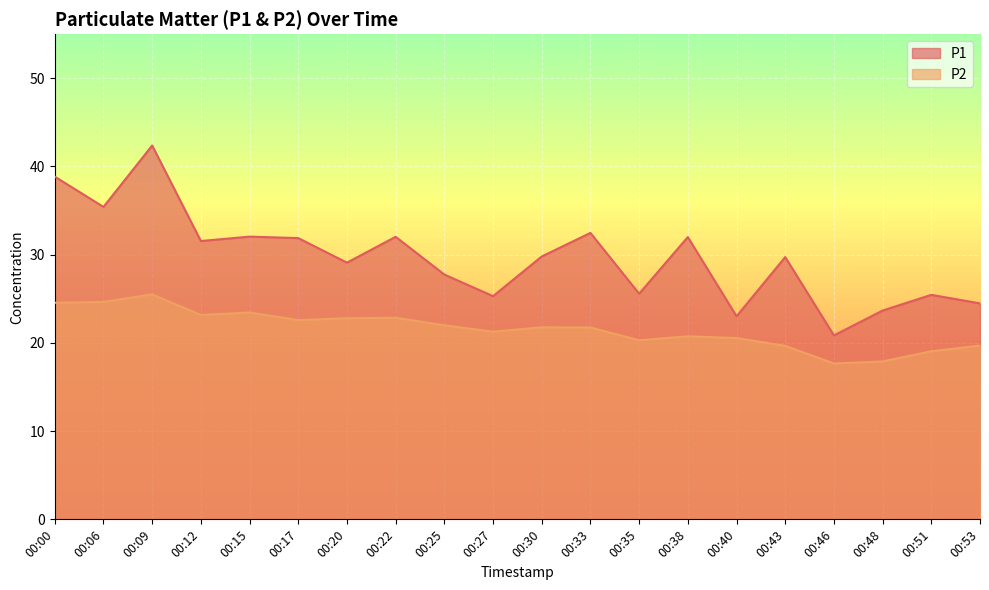

How many distinct data groups are displayed?

2